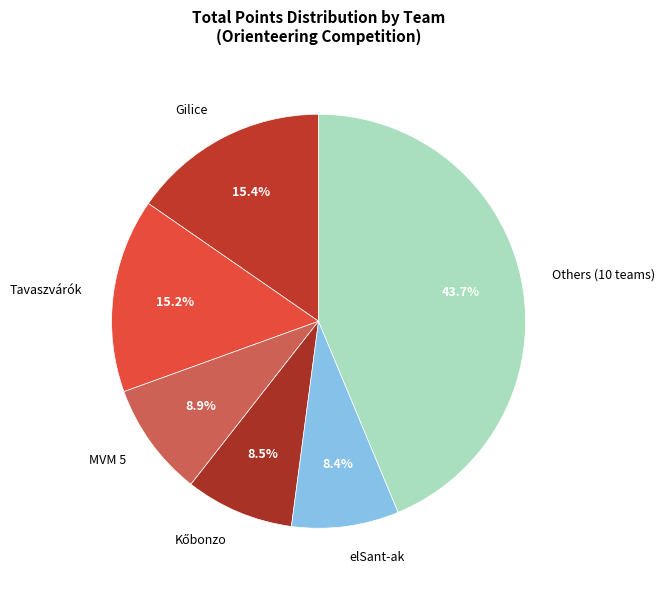

What percentage is NOT represented by Others (10 teams)?

56.3%